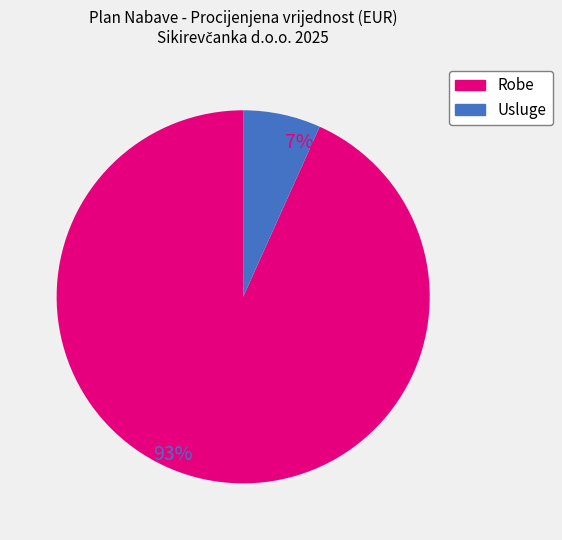

Is there a majority slice in this chart?

Yes